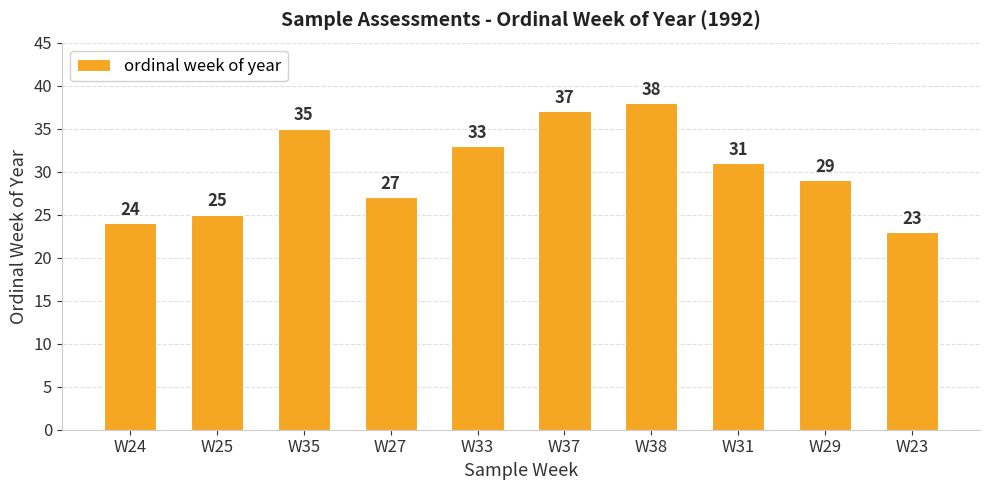

List the labels in order of value, smallest first.

W23, W24, W25, W27, W29, W31, W33, W35, W37, W38